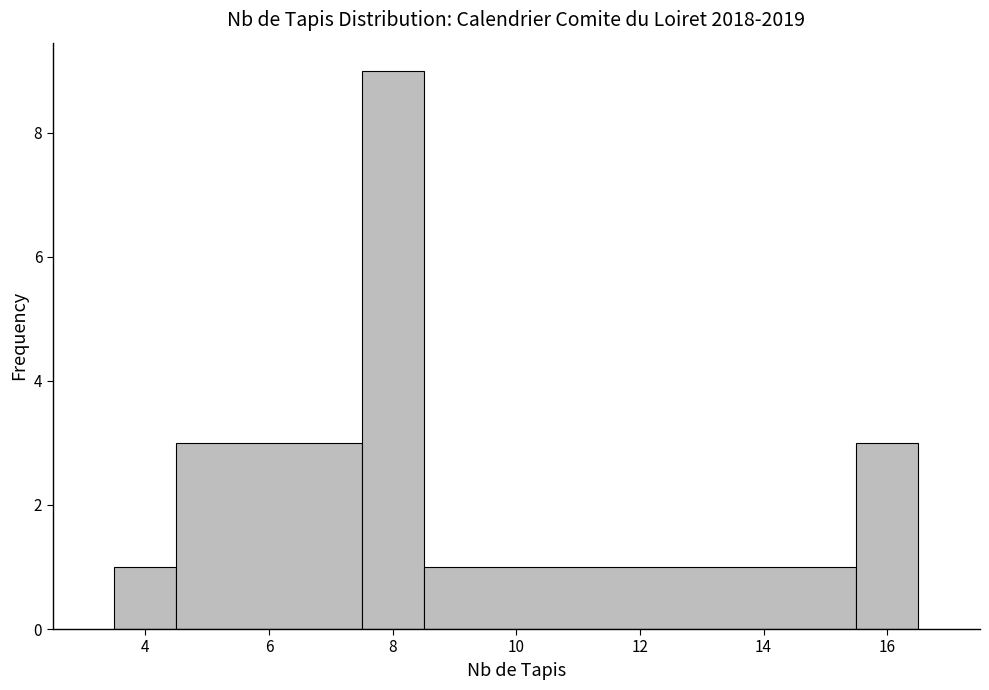

Over which range of the x-axis is the bar tallest?

7.5 to 8.5